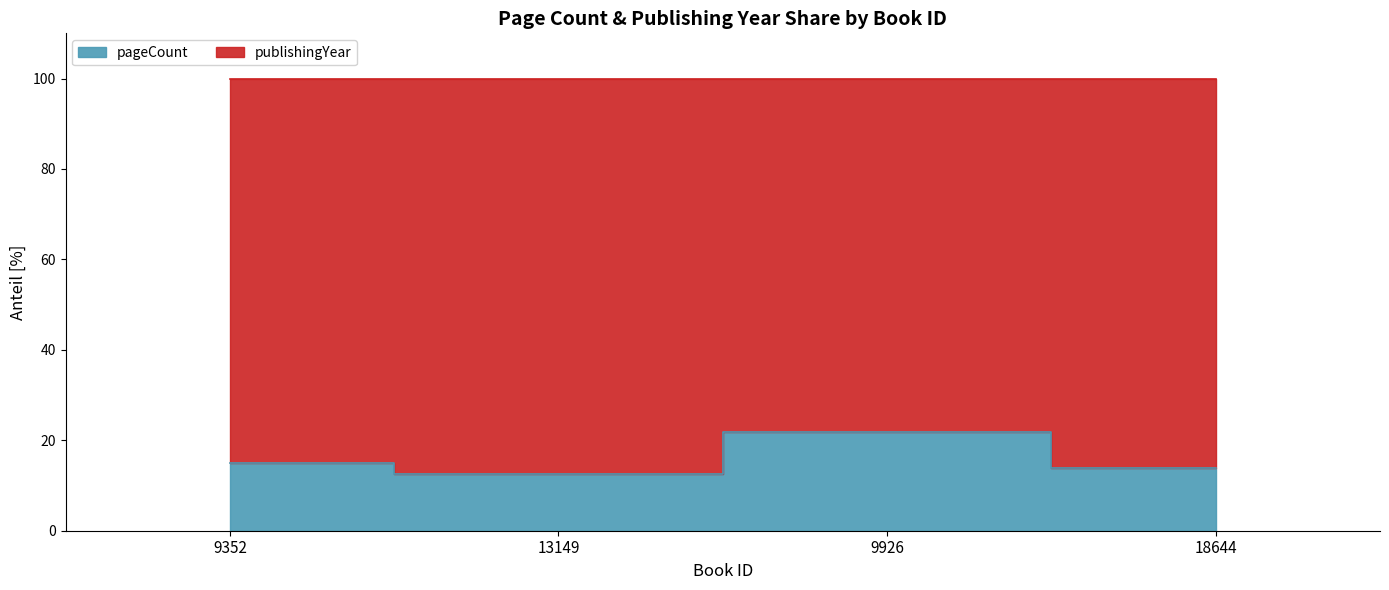

List the labels in order of value, smallest first.

13149, 18644, 9352, 9926